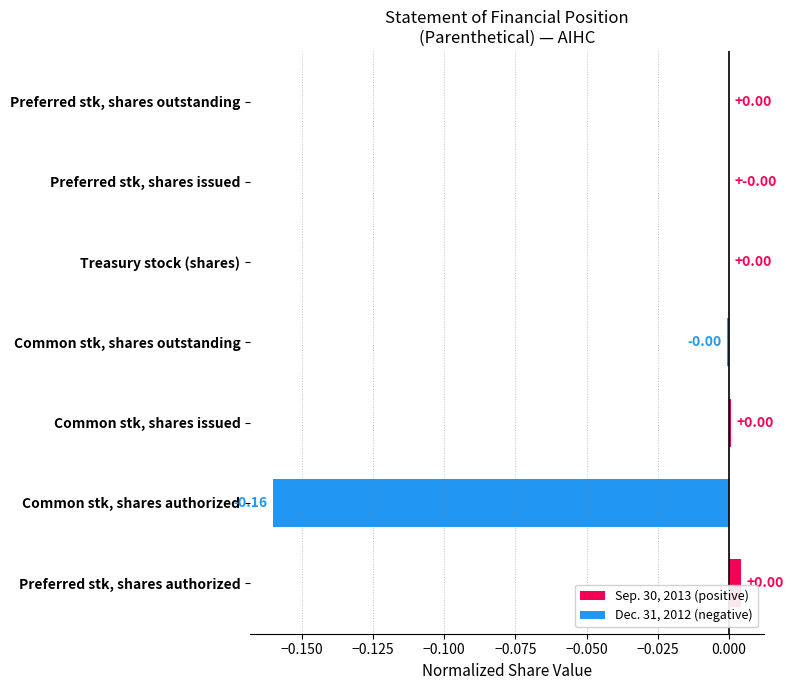

What is the change in value from Common stk, shares authorized to Treasury stock (shares)?

+0.2